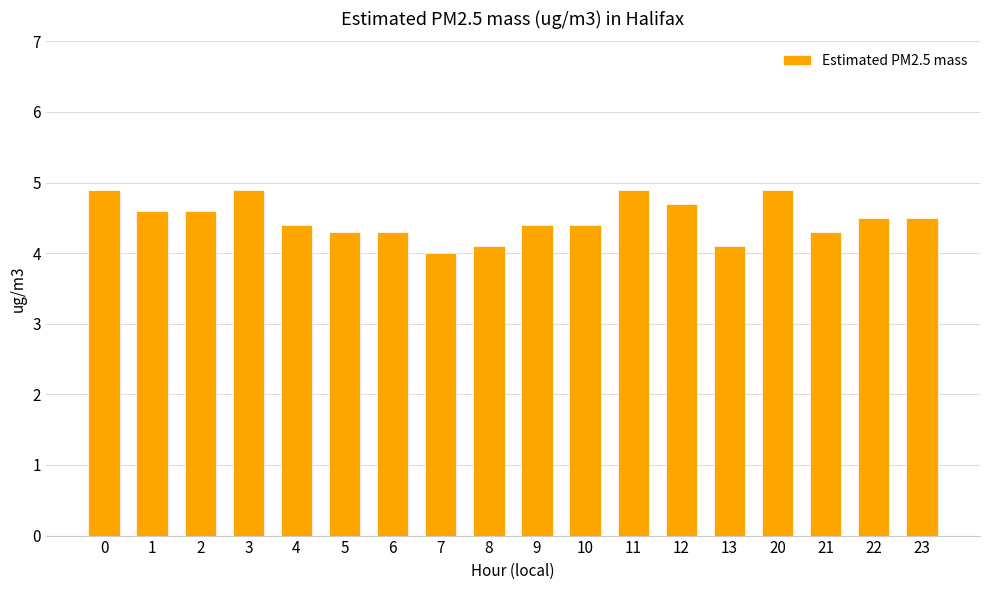

What is the value of the 11th bar from the left?

4.4